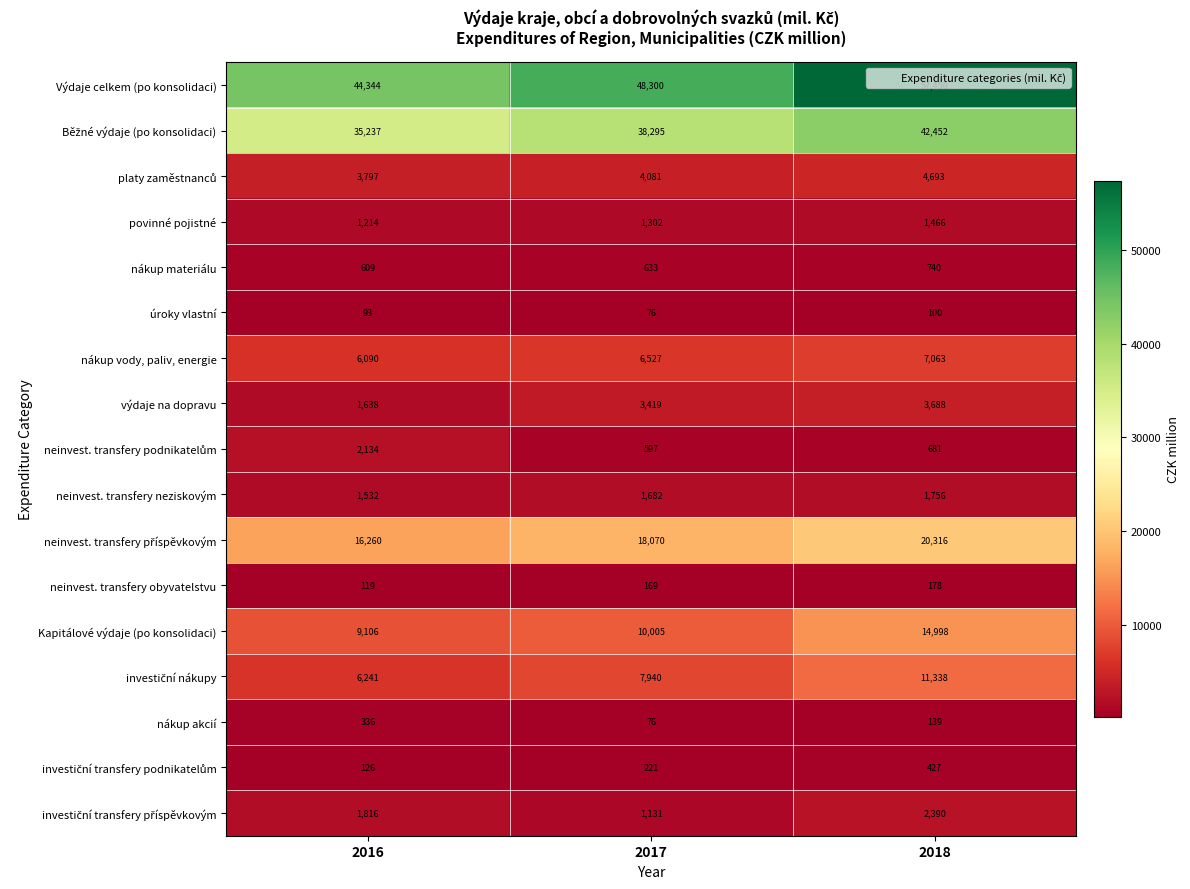

What is the lowest value of the povinné pojistné series?

1214